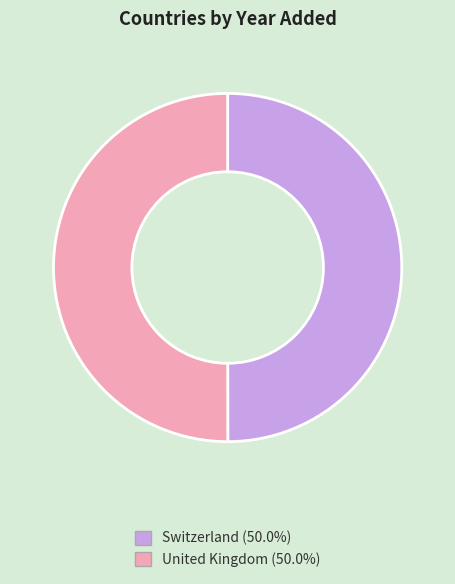

Approximately how many times larger is the value at Switzerland compared to United Kingdom?

1.0